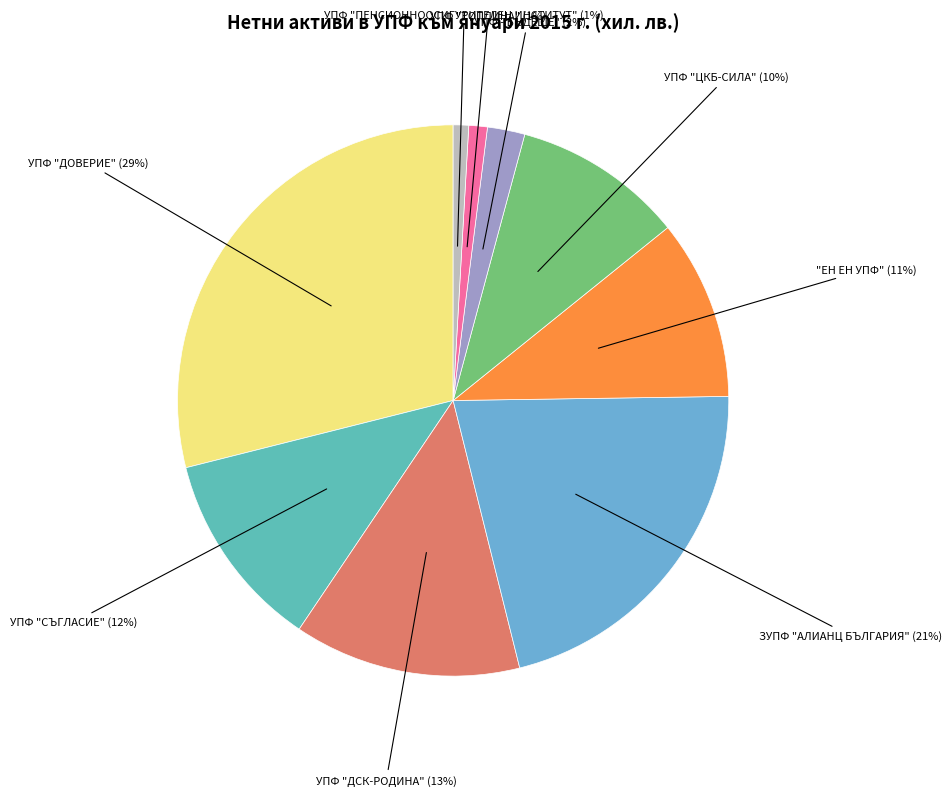

Count the number of slices in the pie.

9